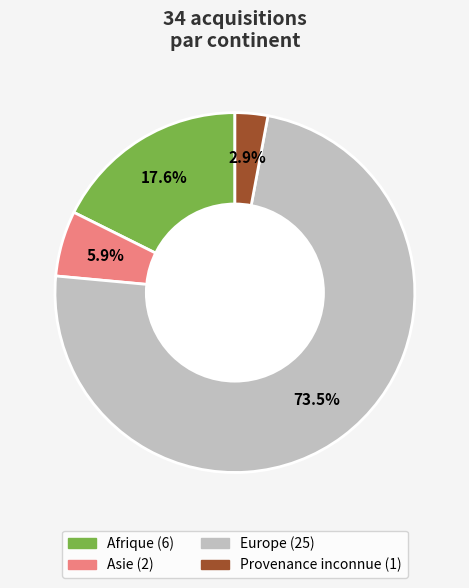

Does any single category account for the majority?

Yes